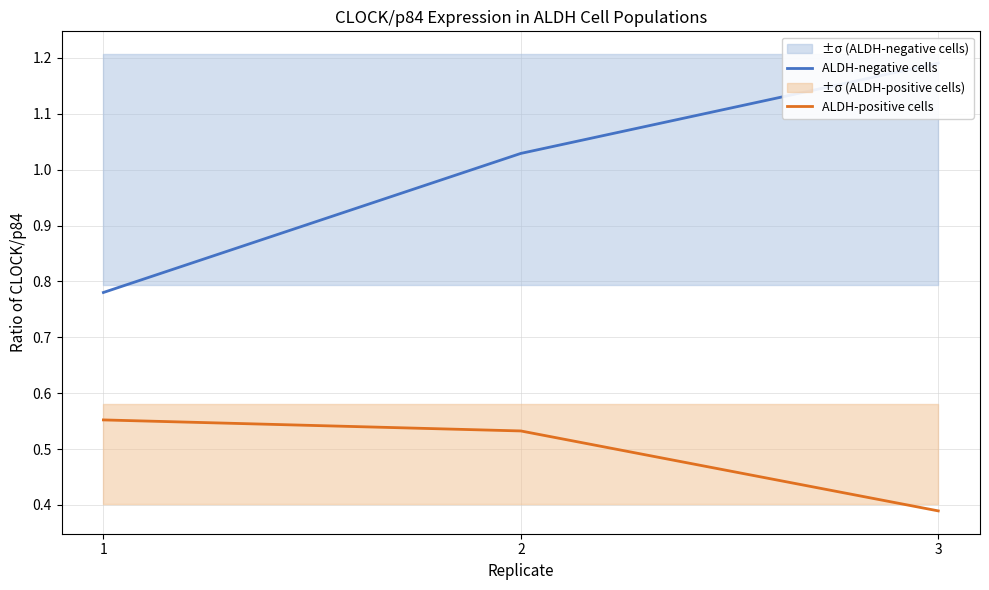

Reading left to right, what are all the values shown in this chart?

ALDH-negative cells: 1=0.8	2=1.0	3=1.2
ALDH-positive cells: 1=0.6	2=0.5	3=0.4